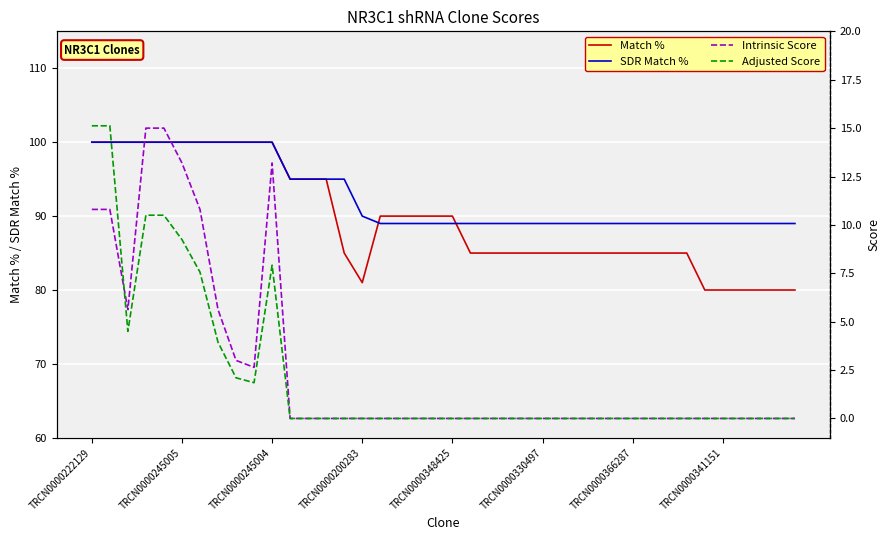

Reading left to right, extract all data points from this chart.

Match %: 100.0	100.0	100.0	100.0	100.0	100.0	100.0	100.0	100.0	100.0	100.0	95.0	95.0	95.0	85.0	81.0	90.0	90.0	90.0	90.0	90.0	85.0	85.0	85.0	85.0	85.0	85.0	85.0	85.0	85.0	85.0	85.0	85.0	85.0	80.0	80.0	80.0	80.0	80.0	80.0
SDR Match %: 100.0	100.0	100.0	100.0	100.0	100.0	100.0	100.0	100.0	100.0	100.0	95.0	95.0	95.0	95.0	90.0	89.0	89.0	89.0	89.0	89.0	89.0	89.0	89.0	89.0	89.0	89.0	89.0	89.0	89.0	89.0	89.0	89.0	89.0	89.0	89.0	89.0	89.0	89.0	89.0
Intrinsic Score: 10.8	10.8	5.6	15.0	15.0	13.2	10.8	5.6	3.0	2.6	13.2	0.0	0.0	0.0	0.0	0.0	0.0	0.0	0.0	0.0	0.0	0.0	0.0	0.0	0.0	0.0	0.0	0.0	0.0	0.0	0.0	0.0	0.0	0.0	0.0	0.0	0.0	0.0	0.0	0.0
Adjusted Score: 15.1	15.1	4.5	10.5	10.5	9.2	7.6	3.9	2.1	1.8	7.9	0.0	0.0	0.0	0.0	0.0	0.0	0.0	0.0	0.0	0.0	0.0	0.0	0.0	0.0	0.0	0.0	0.0	0.0	0.0	0.0	0.0	0.0	0.0	0.0	0.0	0.0	0.0	0.0	0.0